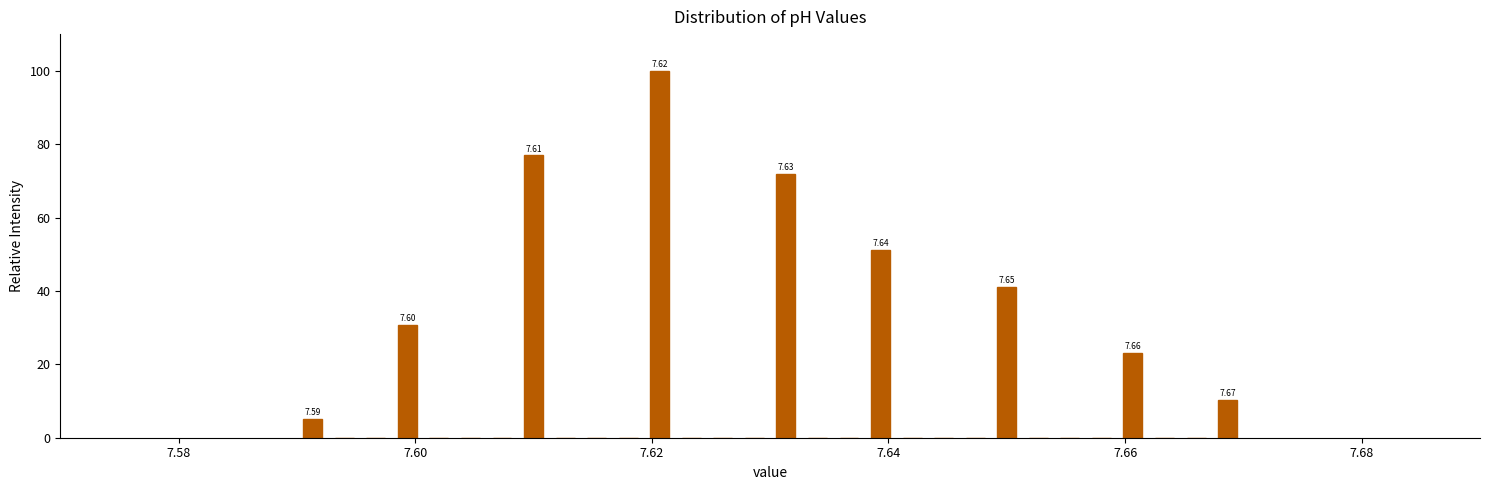

Read against the x-axis, roughly where is the centre of the tallest bar?

7.620